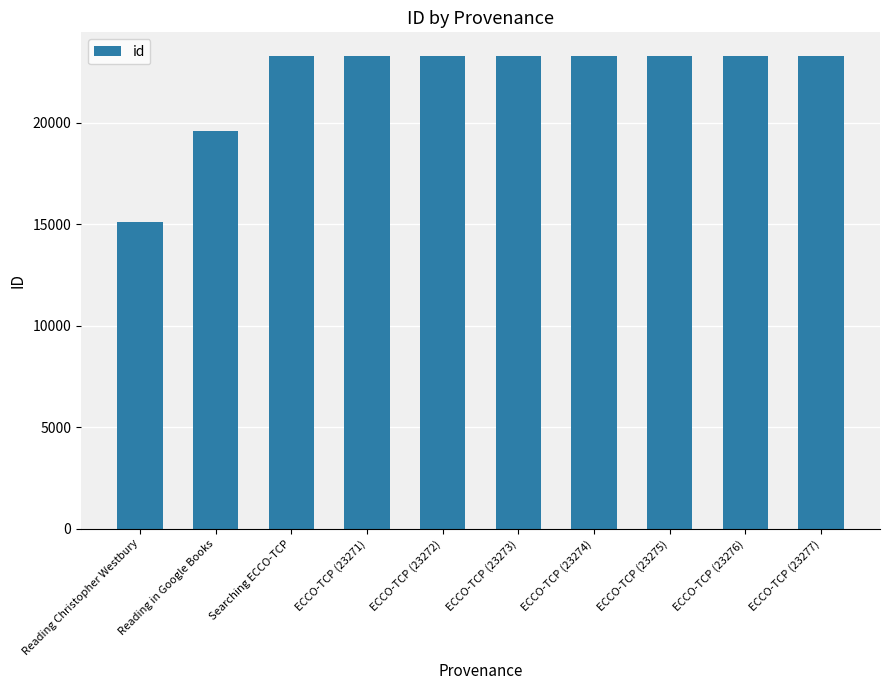

What is the difference between the values at ECCO-TCP (23273) and ECCO-TCP (23277)?

4